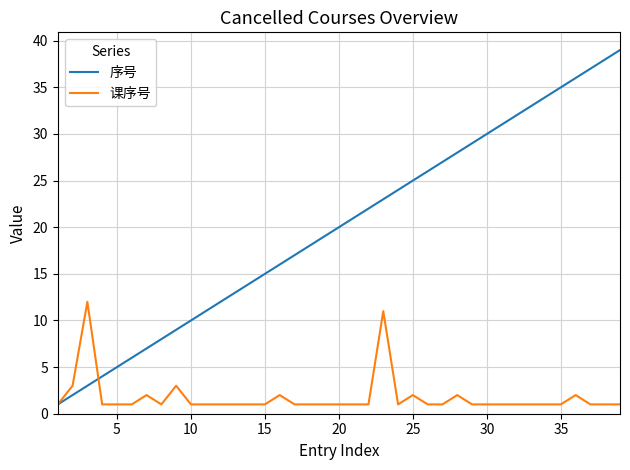

Which series has the largest total across all categories?

序号